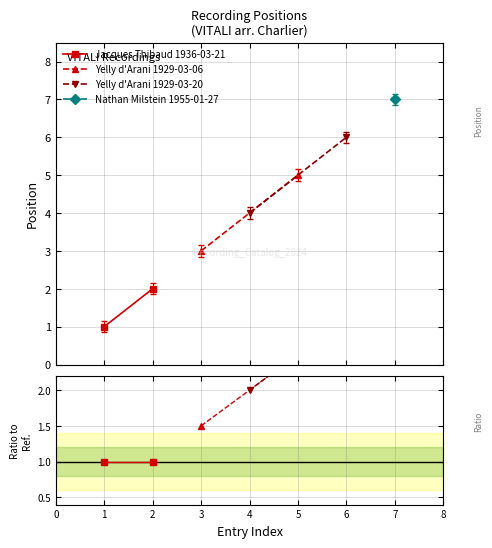

Does the chart have visible grid lines?

Yes